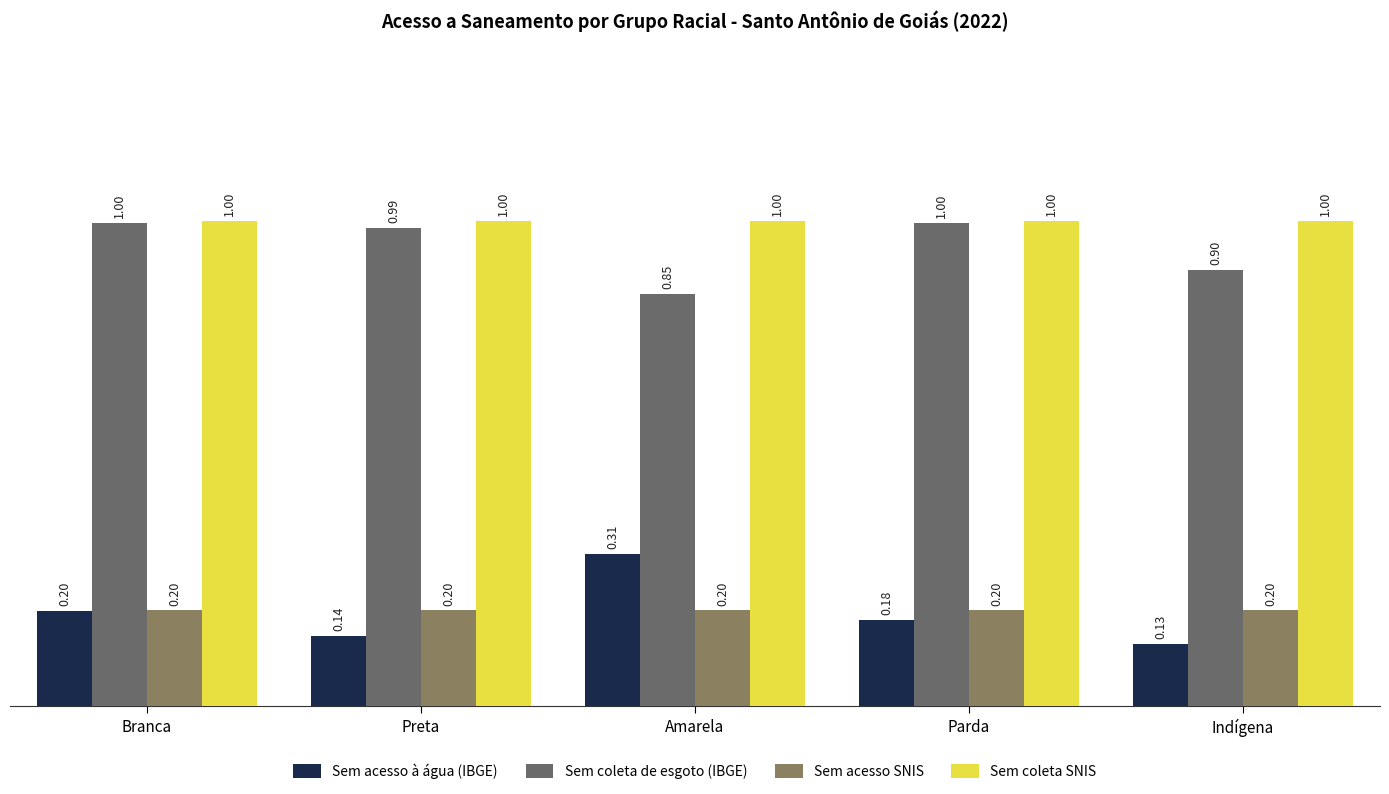

What is the sum of all Sem acesso SNIS values?

1.0